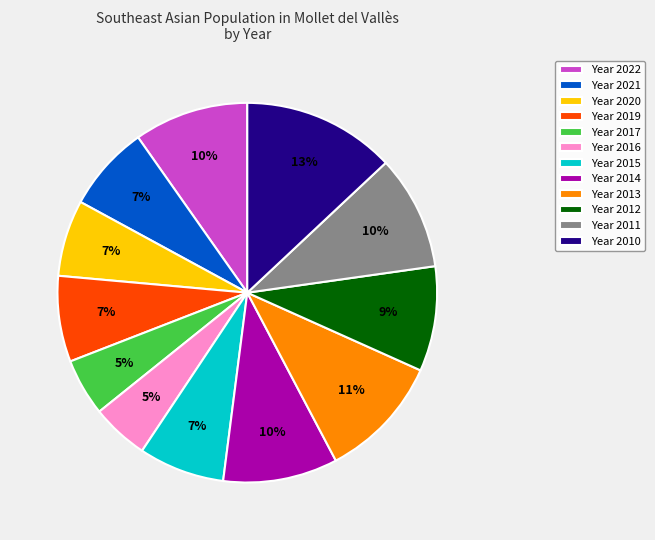

True or false: Year 2015 accounts for 1% of the total.

False